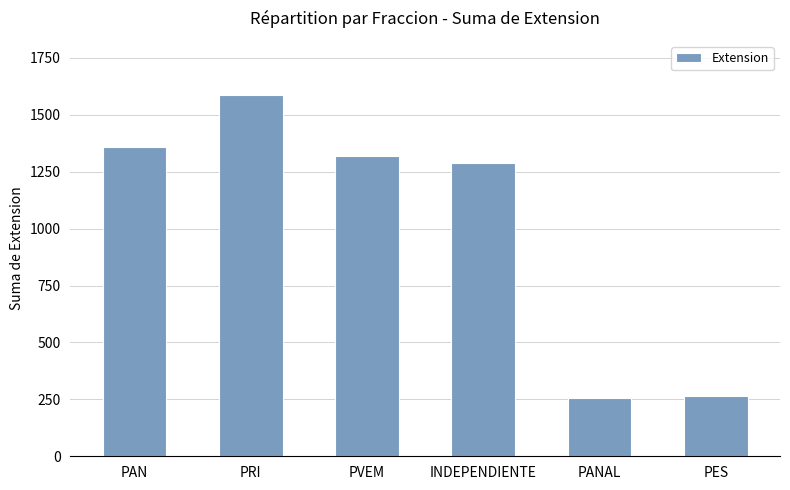

What is the label of the 1st bar from the right?

PES